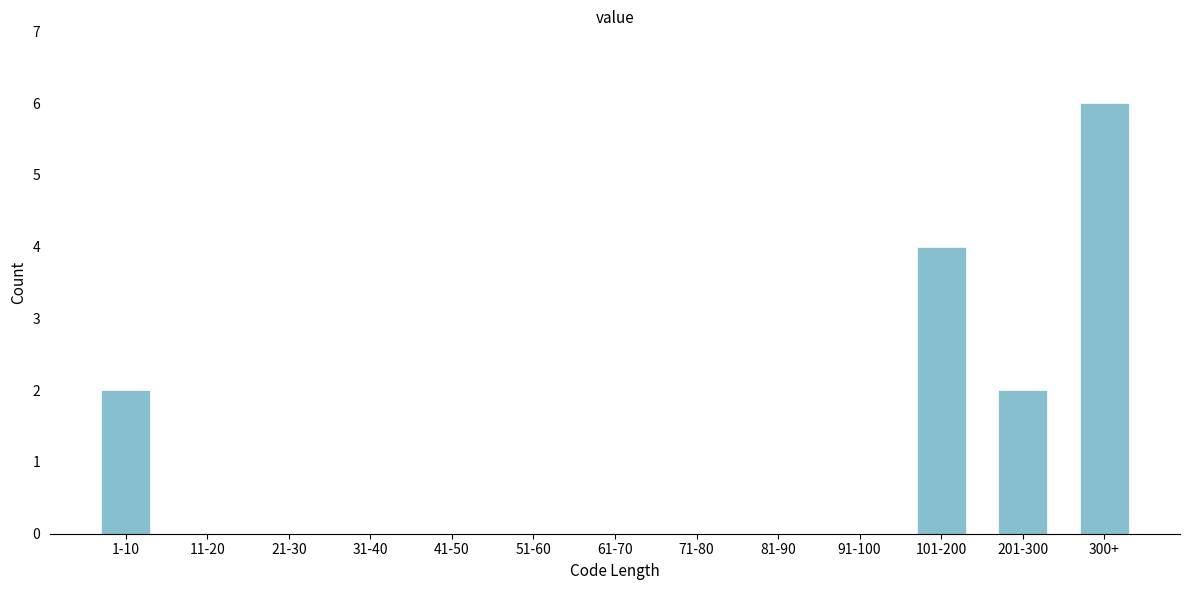

Reading left to right, list all the values displayed in this chart.

1-10=2	11-20=0	21-30=0	31-40=0	41-50=0	51-60=0	61-70=0	71-80=0	81-90=0	91-100=0	101-200=4	201-300=2	300+=6